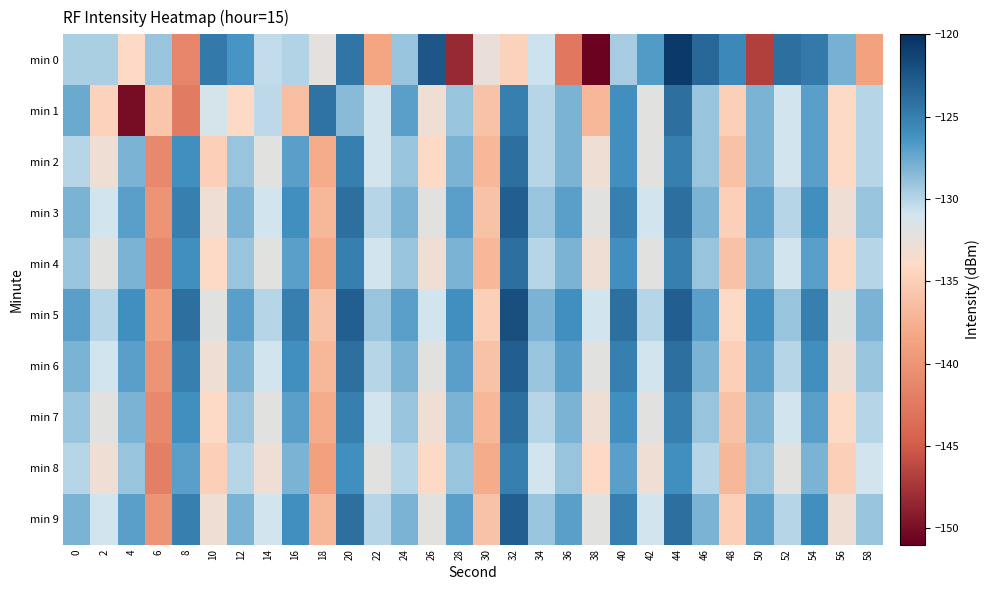

Rank the series by their maximum value, from lowest to highest.

min 8, min 1, min 2, min 4, min 7, min 3, min 6, min 9, min 5, min 0